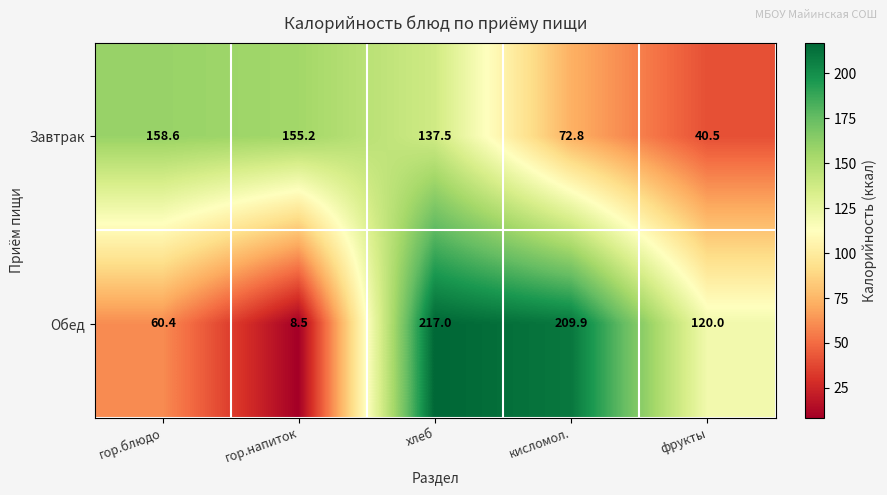

The value of Завтрак at кисломол. is 128.8. True or false?

False